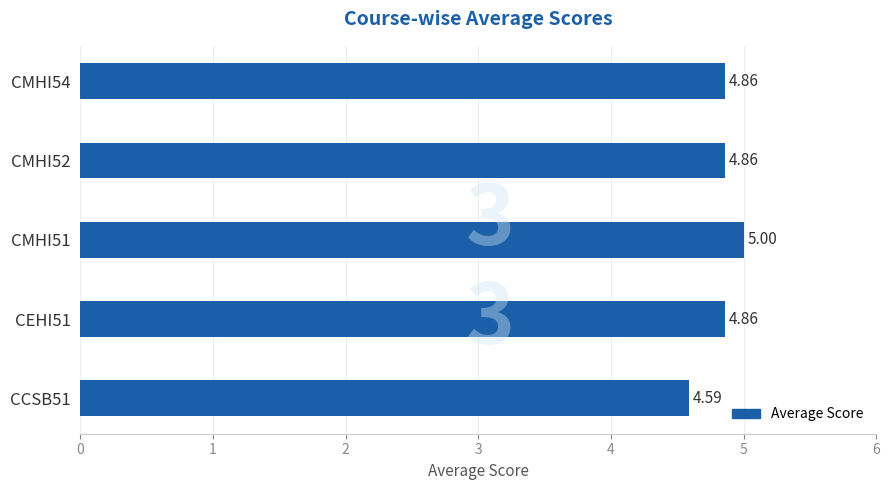

Approximately how many times larger is the value at CCSB51 compared to CEHI51?

0.9